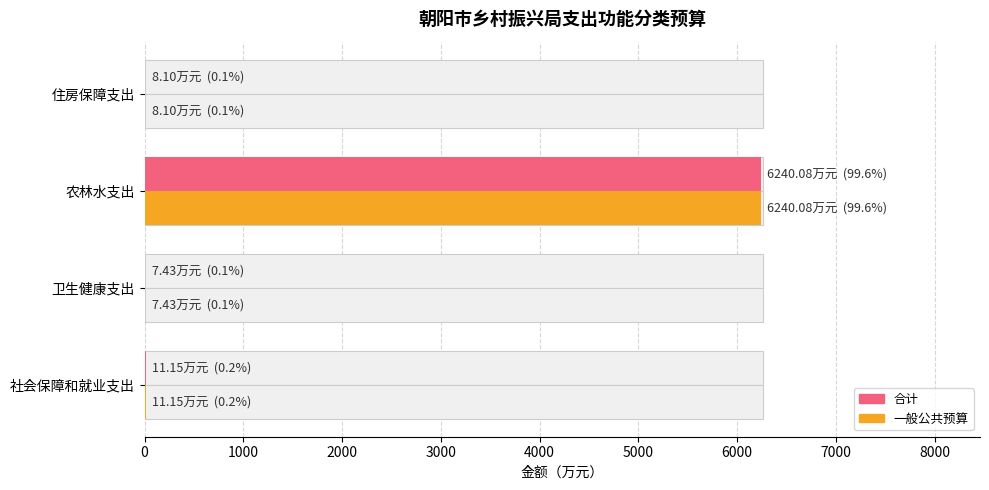

List the series in order of their peak value, highest first.

合计, 一般公共预算